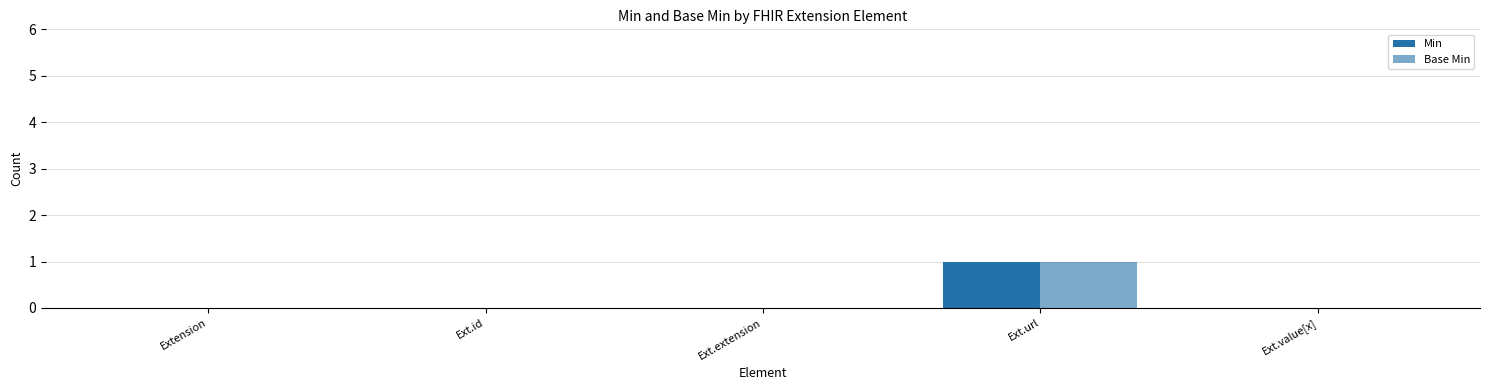

Are the bars grouped side by side (vs. stacked)?

Yes